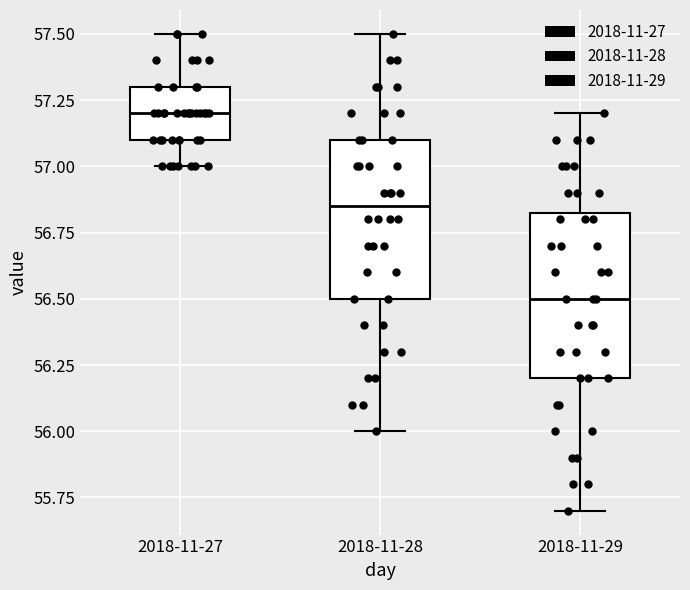

Which box's median line is the highest?

2018-11-27